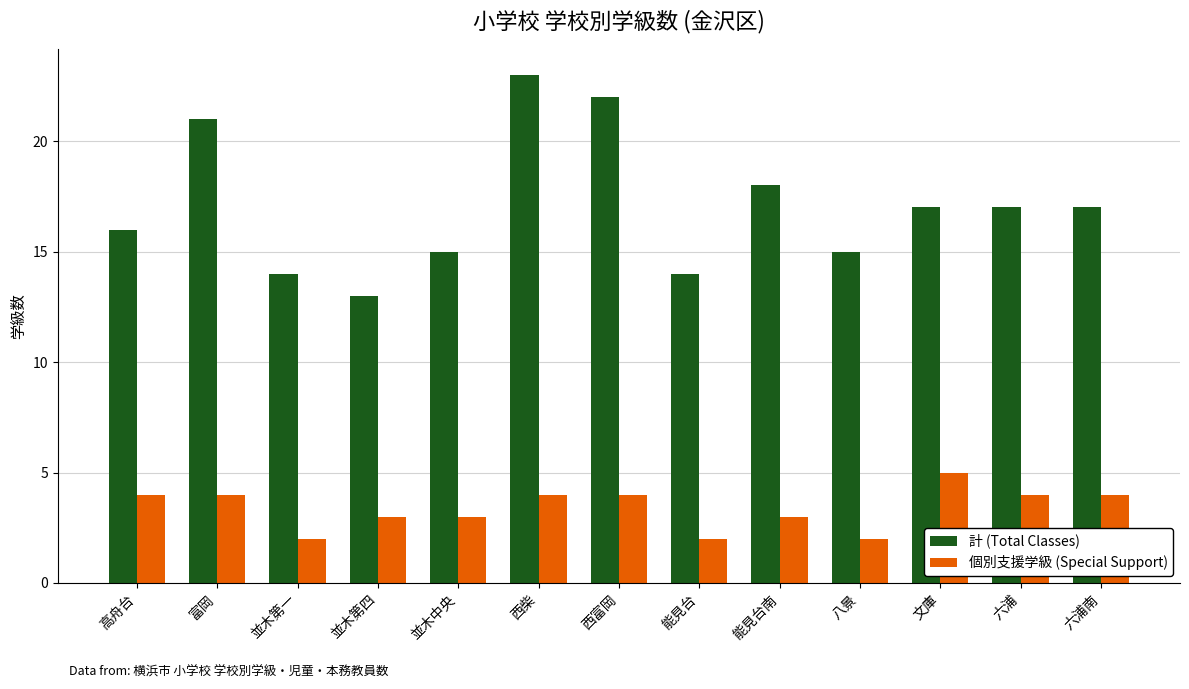

Which series has the largest total across all categories?

計 (Total Classes)